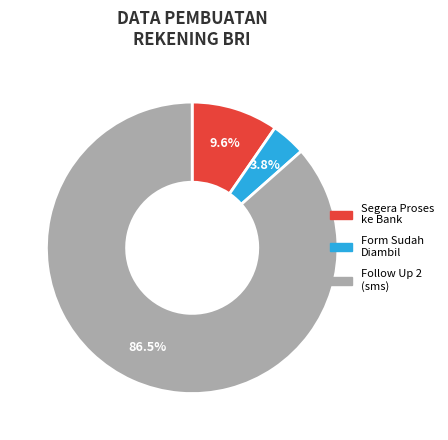

Is there any slice that represents more than half of the pie?

Yes